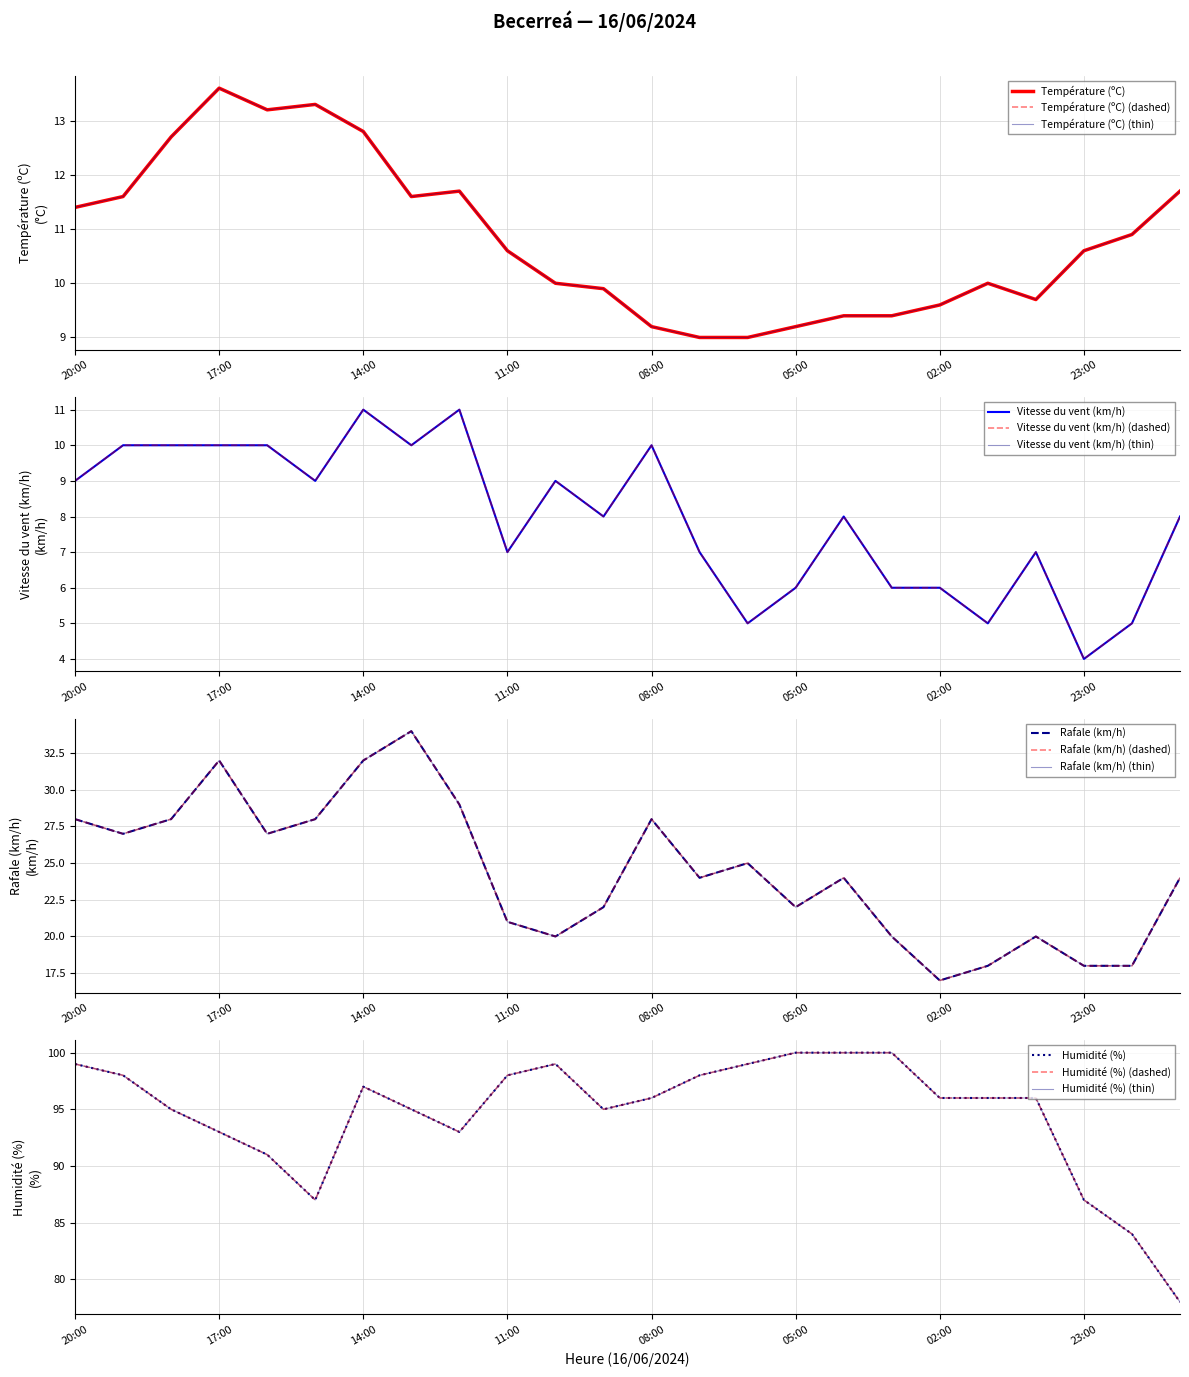

Is the value of Humidité (%) at 16:00 greater than the value of Rafale (km/h) at 13:00?

Yes